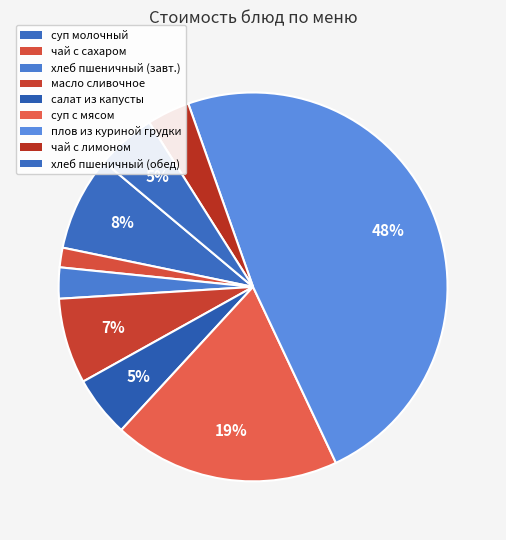

Rank the categories by value from lowest to highest.

чай с сахаром, хлеб пшеничный (завтрак), чай с лимоном, хлеб пшеничный (обед), салат из свежей капусты, масло сливочное, суп молочный с макаронными изделиями, суп с макаронными изделиями с мясом, плов из куриной грудки